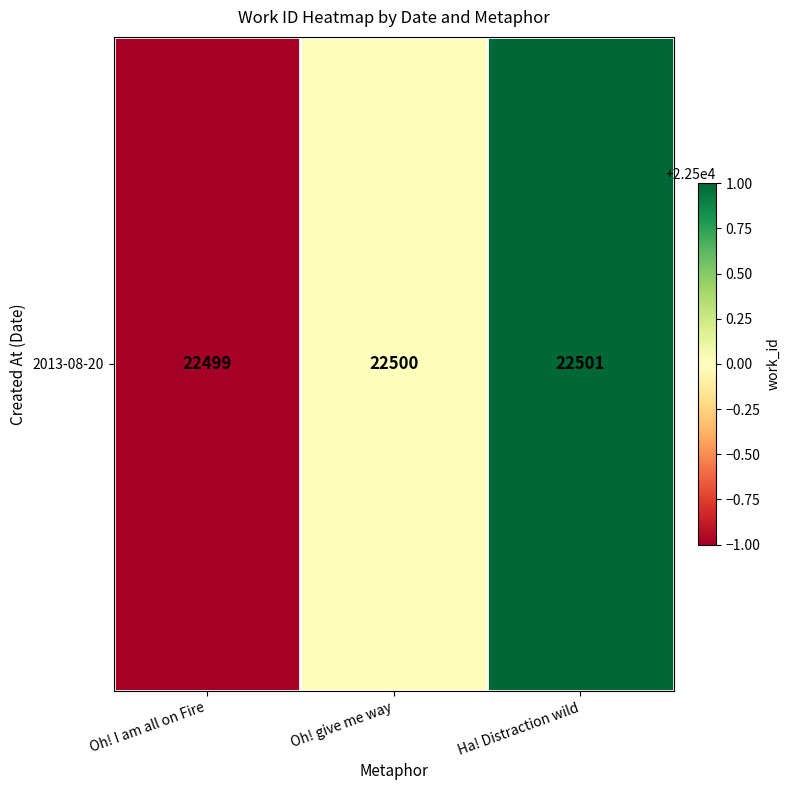

Count the number of categories in the chart.

3